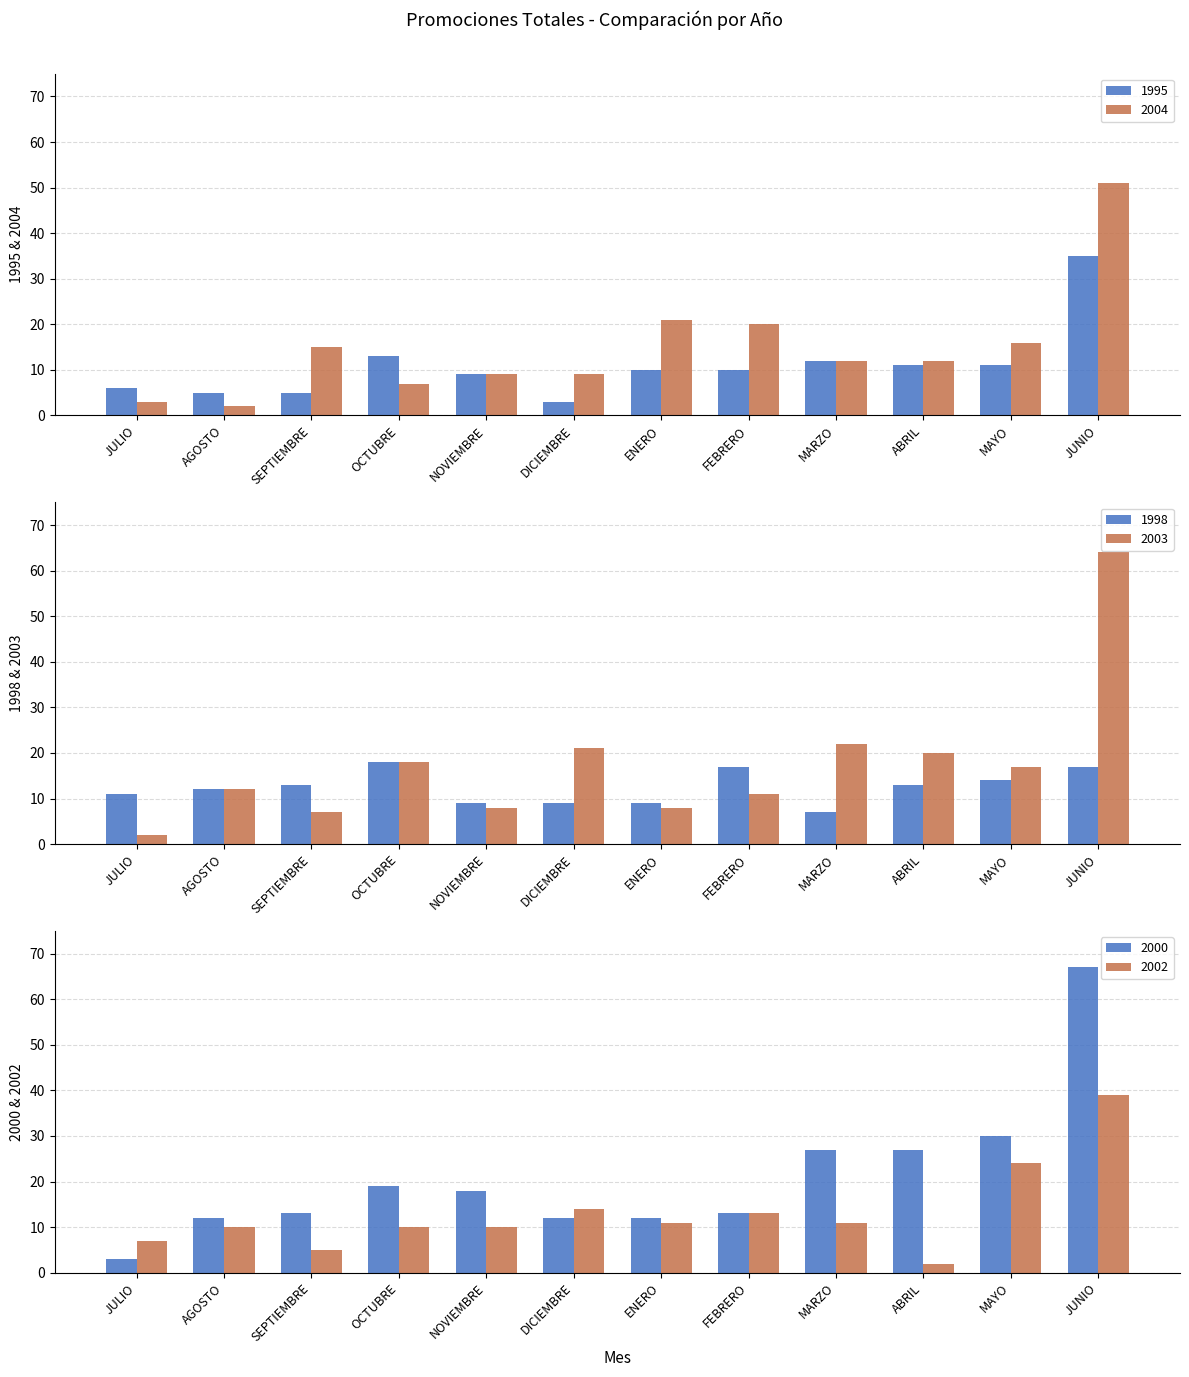

What is the total value across all series at ENERO?

71